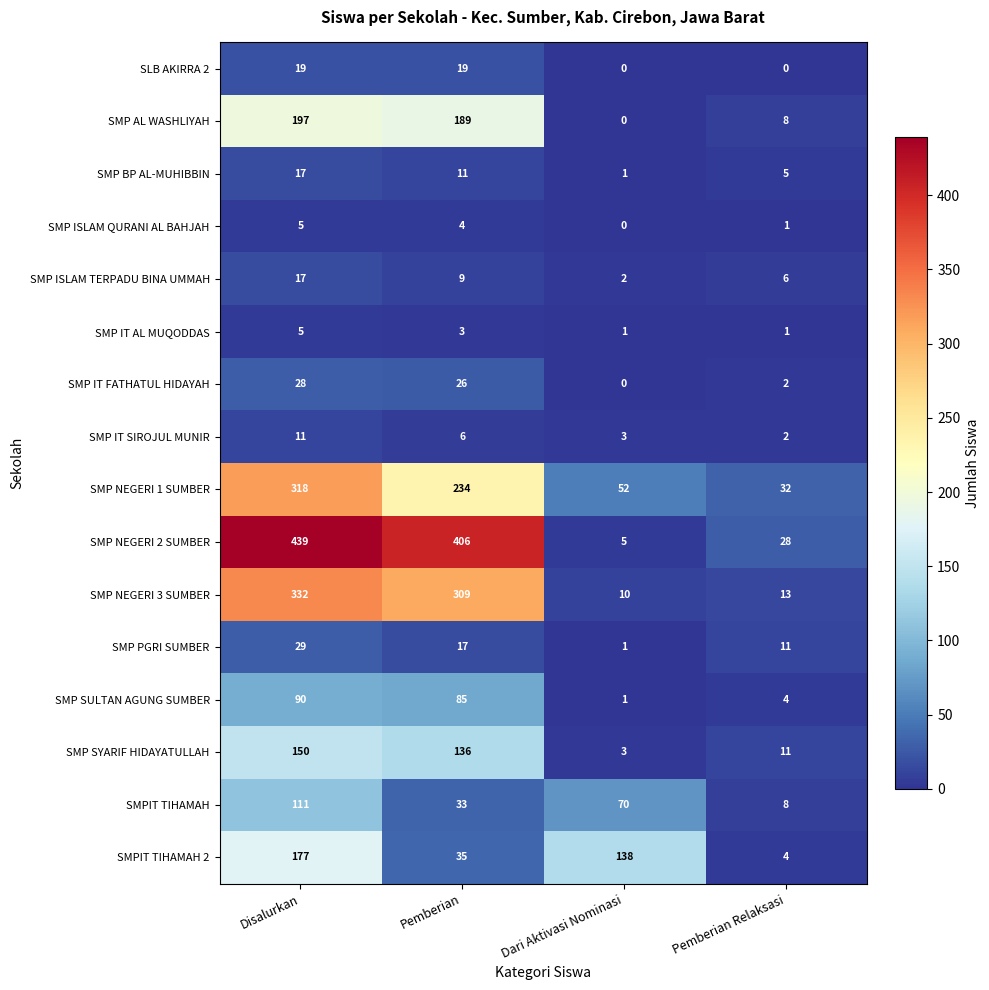

What is the difference between the maximum and second lowest values in the SMP AL WASHLIYAH series?

189